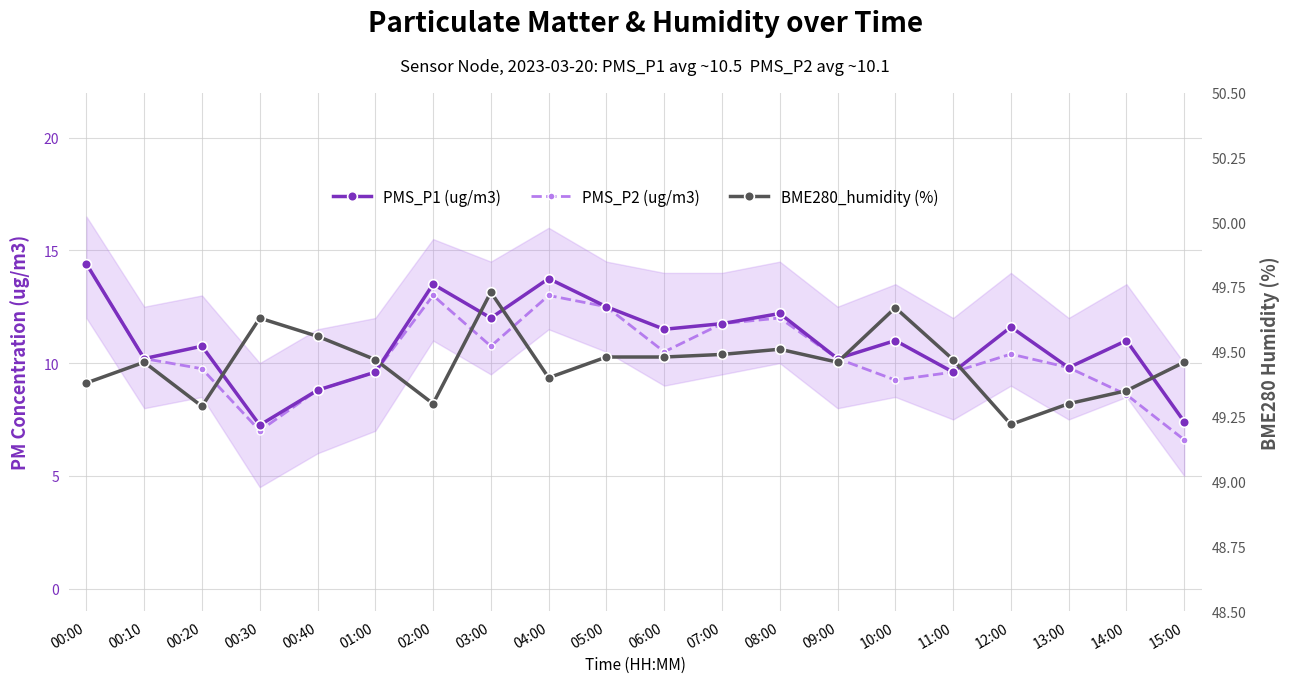

True or false: BME280_humidity (%) and PMS_P1 (ug/m3) intersect in this chart.

False